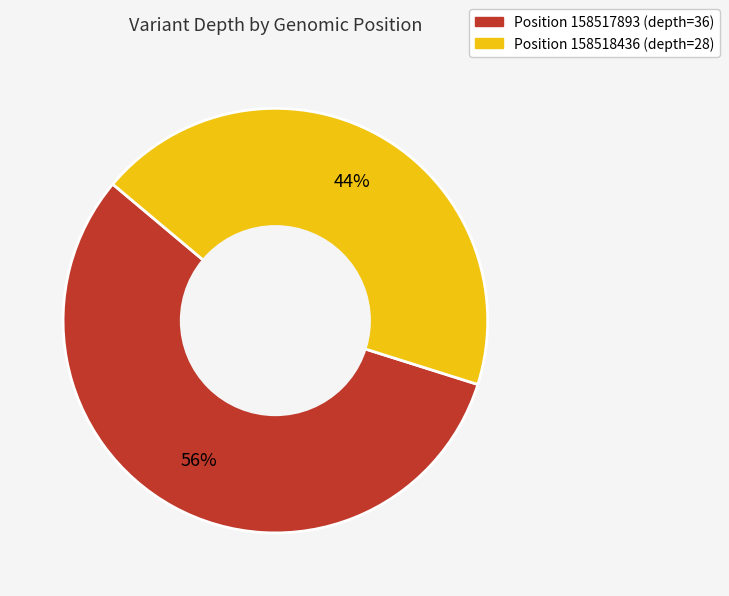

To the nearest percent, what is the average slice percentage?

50%